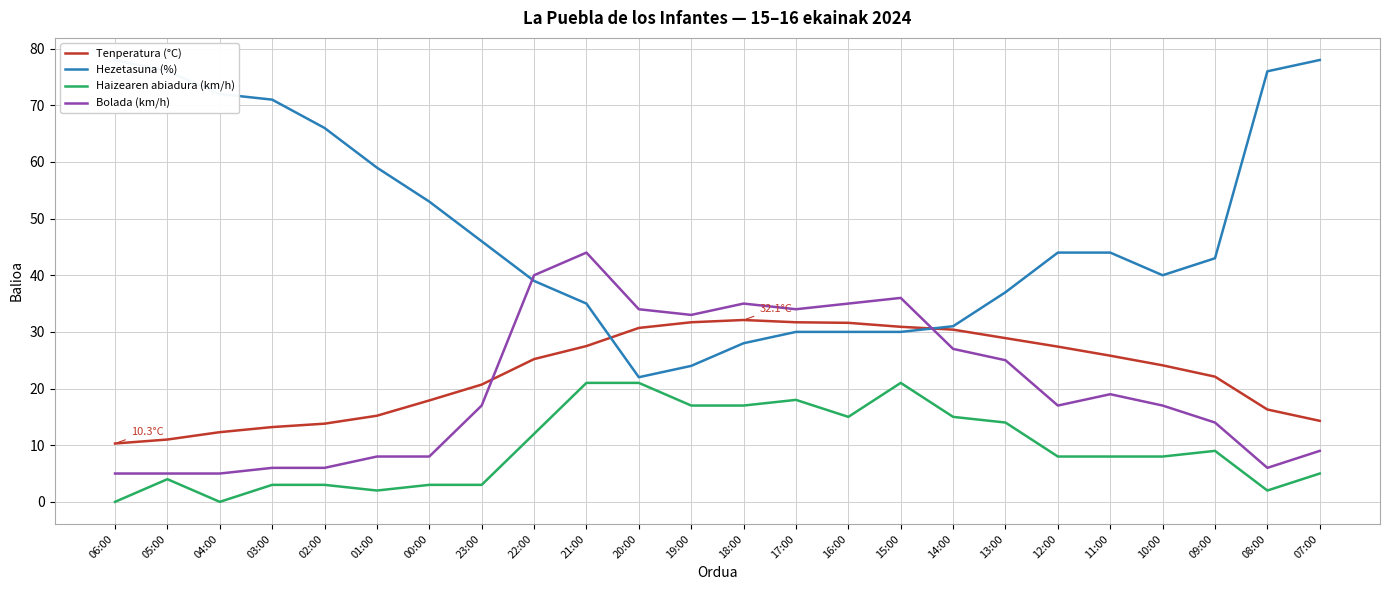

At which category does Bolada (km/h) reach its first local valley?

19:00